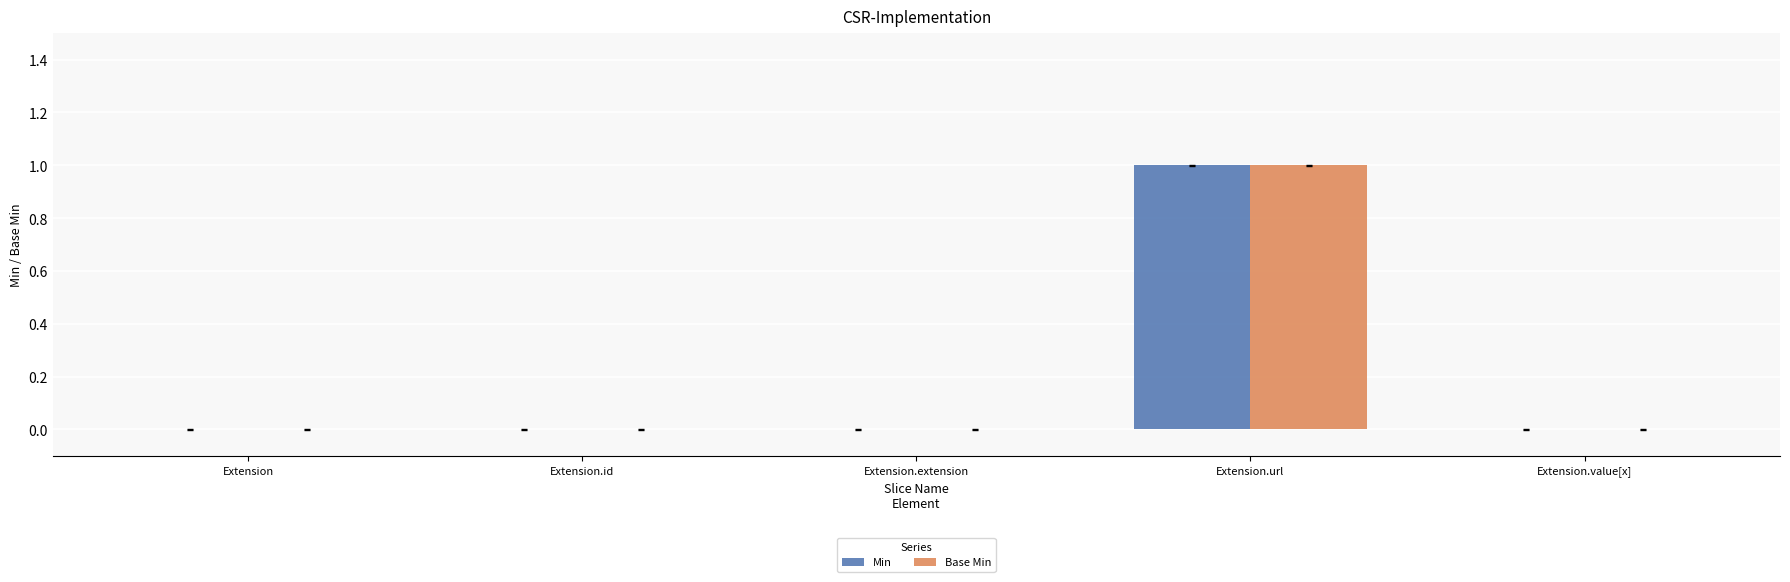

At which category is the sum across all series the highest?

Extension.url